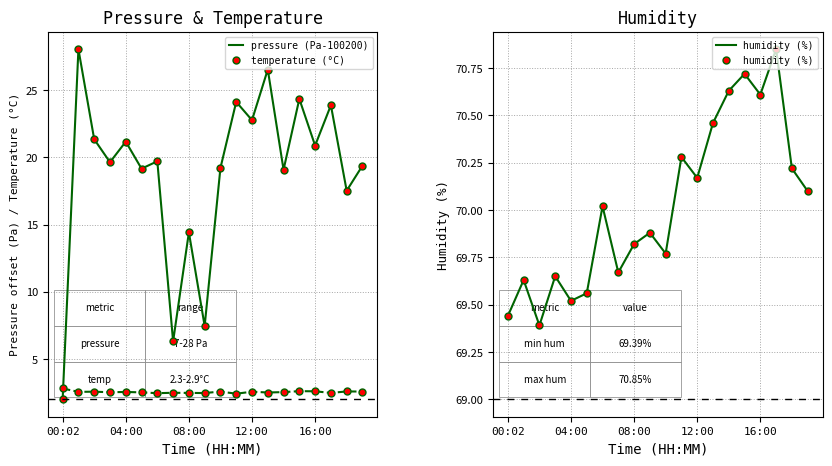

Between 17 and 14, which is larger?

17